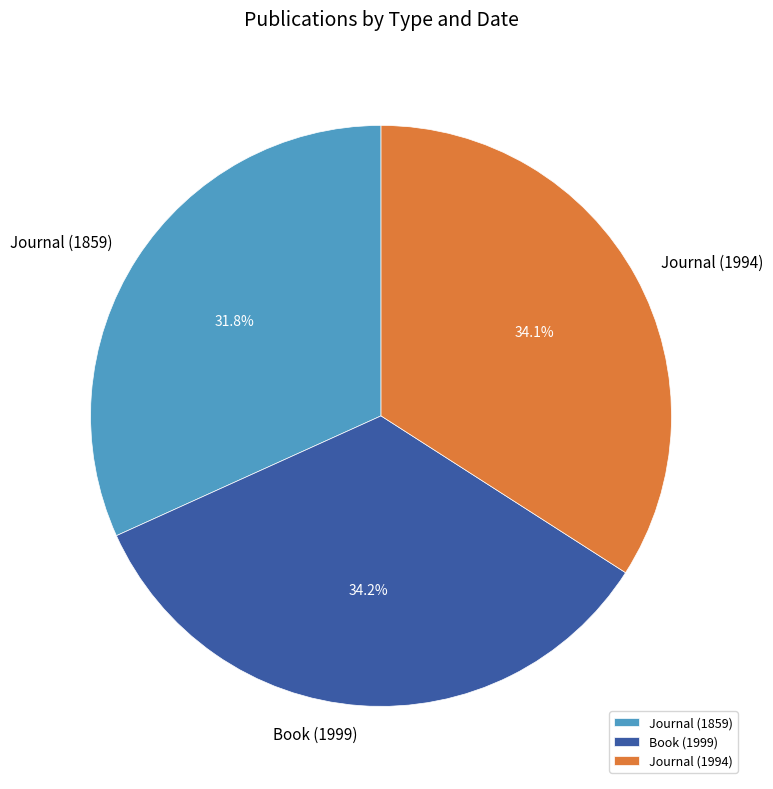

What portion of the pie excludes Journal (1859)?

68.2%